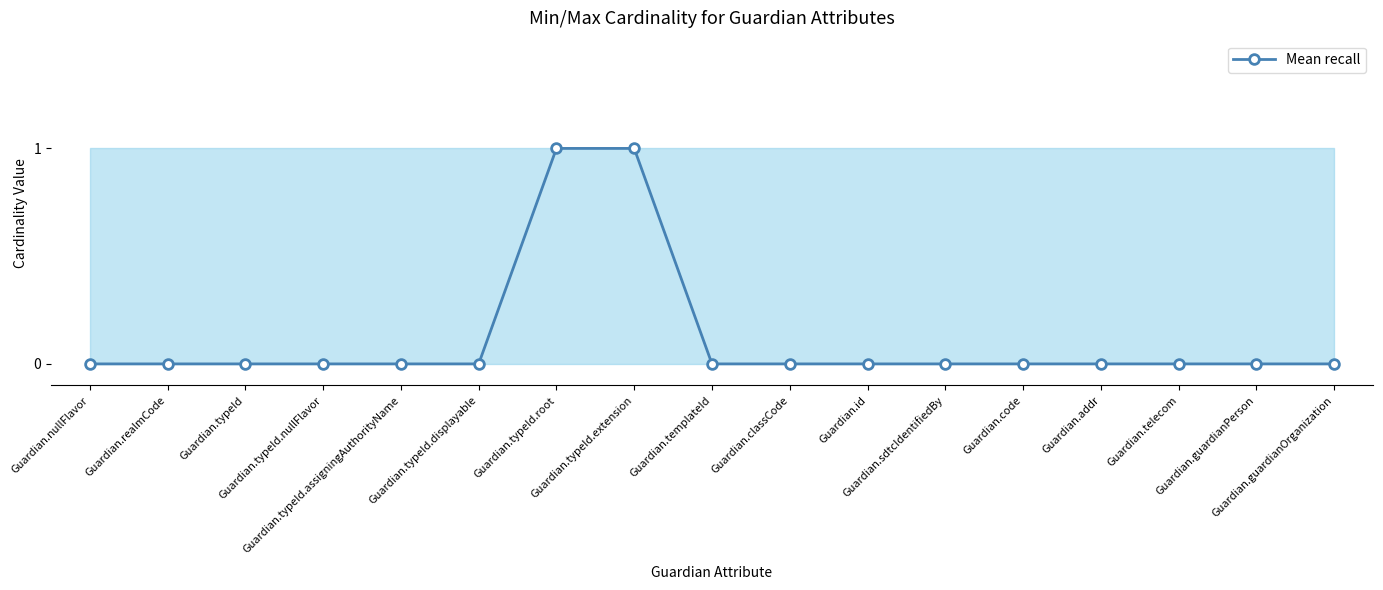

Reading left to right, transcribe all the data shown in this chart.

Guardian.nullFlavor=0	Guardian.realmCode=0	Guardian.typeId=0	Guardian.typeId.nullFlavor=0	Guardian.typeId.assigningAuthorityName=0	Guardian.typeId.displayable=0	Guardian.typeId.root=1	Guardian.typeId.extension=1	Guardian.templateId=0	Guardian.classCode=0	Guardian.id=0	Guardian.sdtcIdentifiedBy=0	Guardian.code=0	Guardian.addr=0	Guardian.telecom=0	Guardian.guardianPerson=0	Guardian.guardianOrganization=0